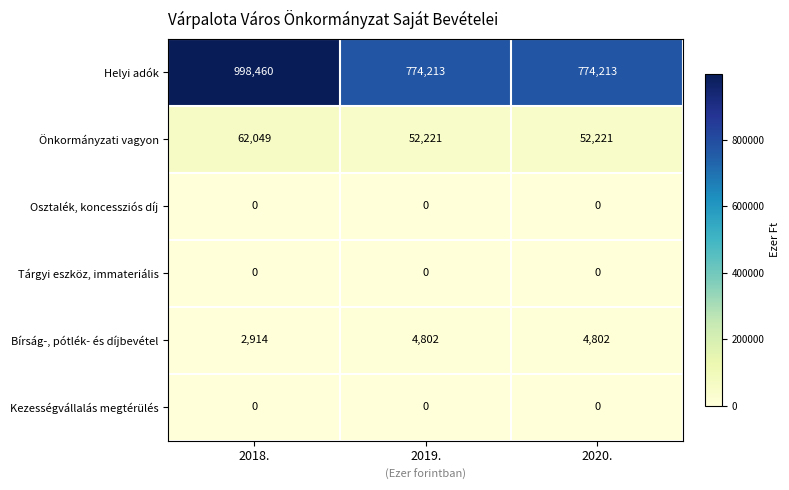

Reading right to left, list all the values displayed in this chart.

Helyi adók: 2020.=774213	2019.=774213	2018.=998460
Önkormányzati vagyon: 2020.=52221	2019.=52221	2018.=62049
Osztalék, koncessziós díj: 2020.=0	2019.=0	2018.=0
Tárgyi eszköz, immateriális: 2020.=0	2019.=0	2018.=0
Bírság-, pótlék- és díjbevétel: 2020.=4802	2019.=4802	2018.=2914
Kezességvállalás megtérülés: 2020.=0	2019.=0	2018.=0